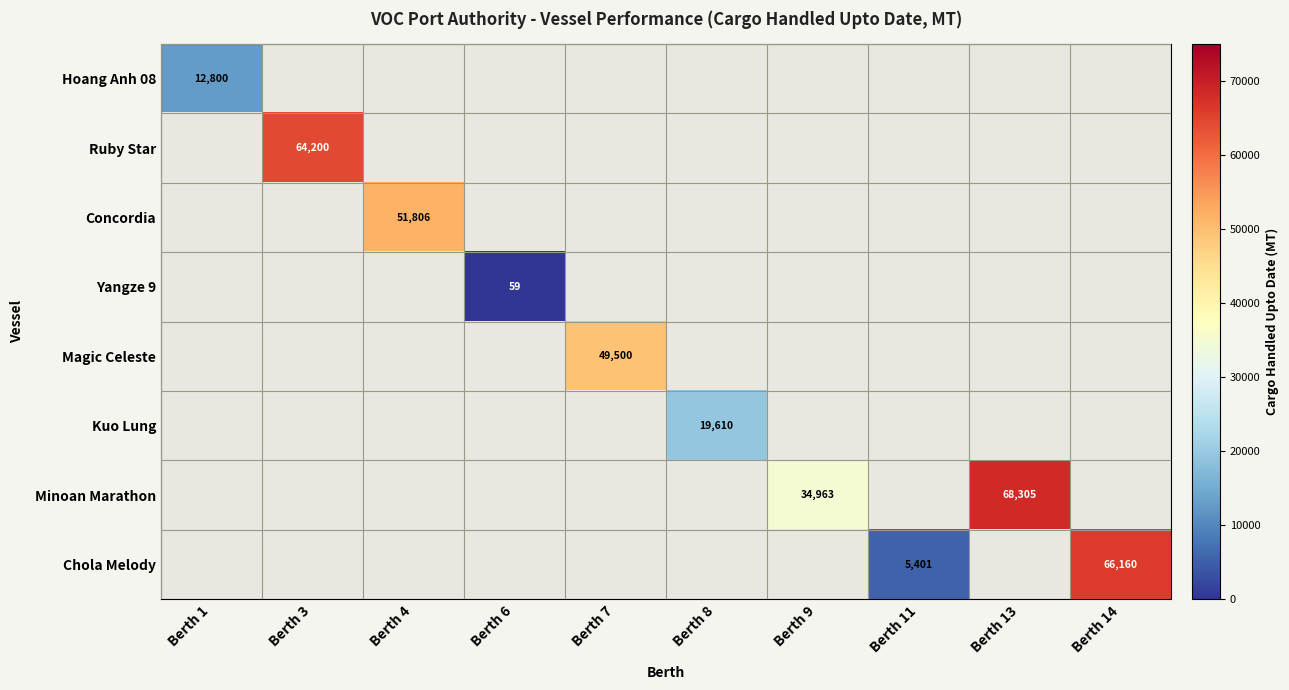

Which category has the lowest value across all series?

Berth 6